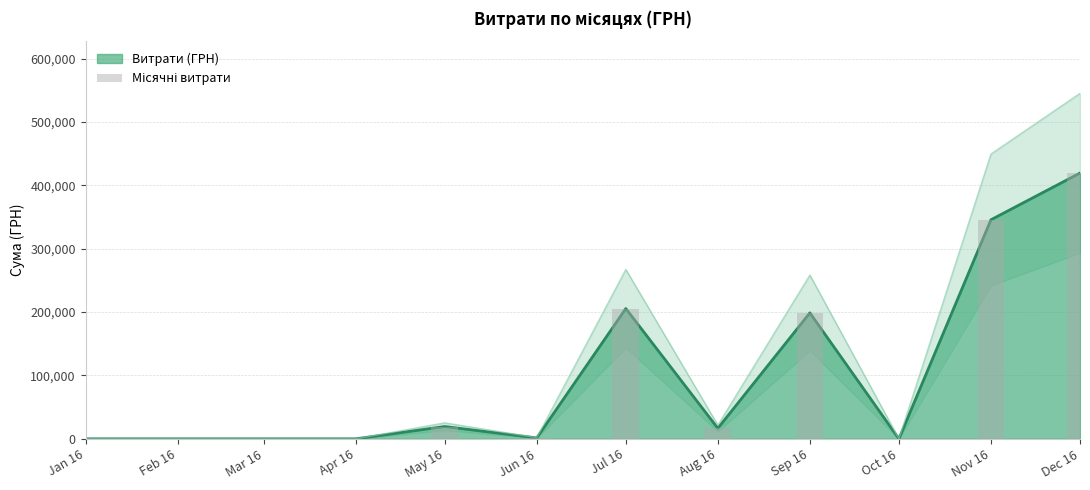

The value at Oct 16 is 0.0. True or false?

True